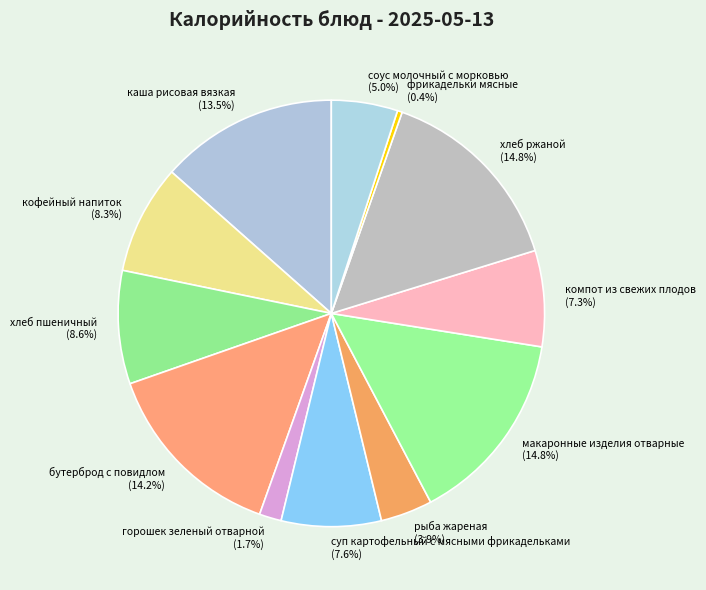

True or false: горошек зеленый отварной accounts for 2% of the total.

True